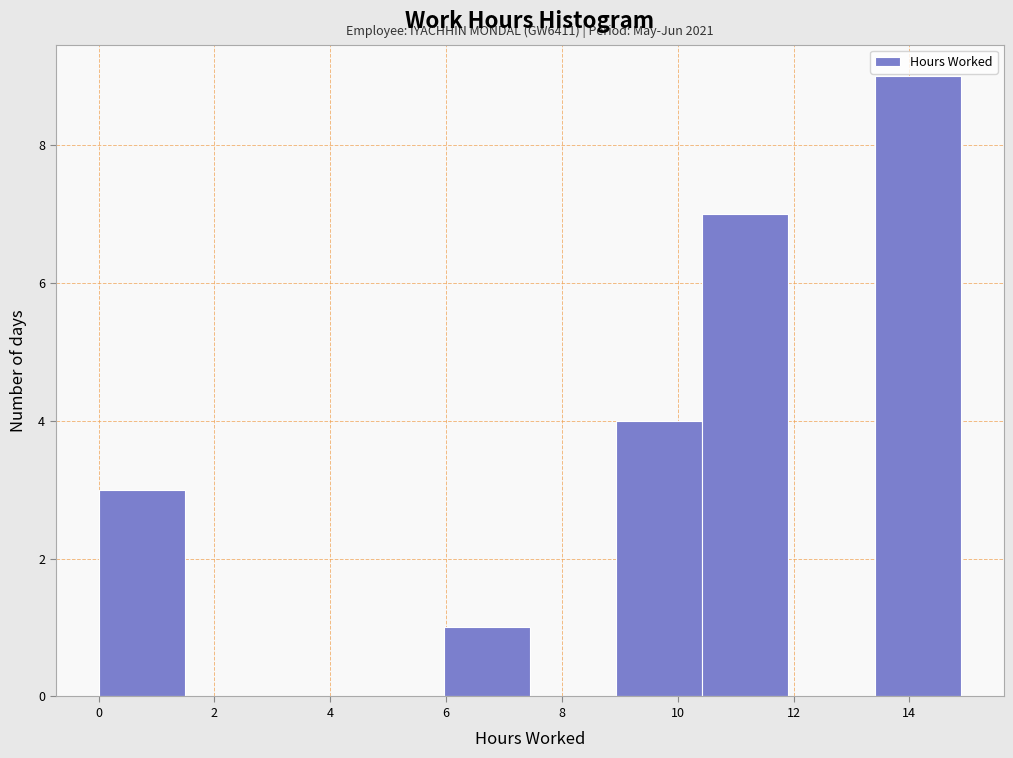

Which range on the x-axis has the tallest bar?

13.4 to 14.8